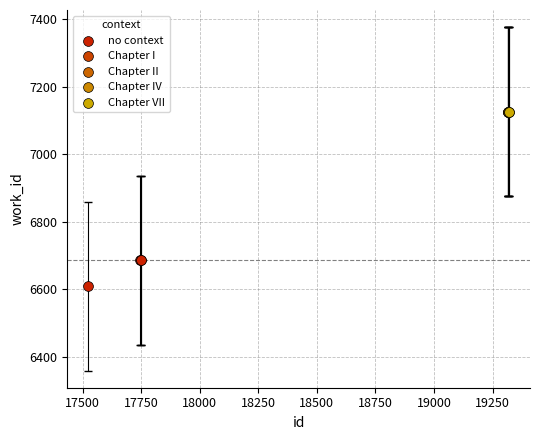

What are all the series names shown in the legend?

no context, Chapter I, Chapter II, Chapter IV, Chapter VII